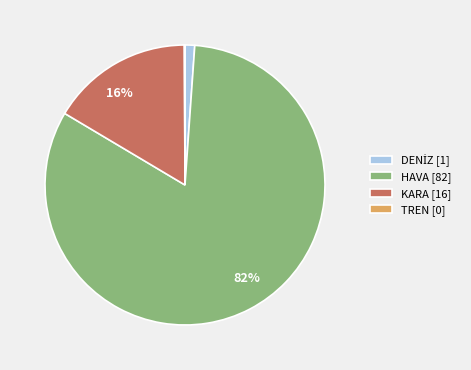

To the nearest percent, what portion does KARA [16] represent?

16%